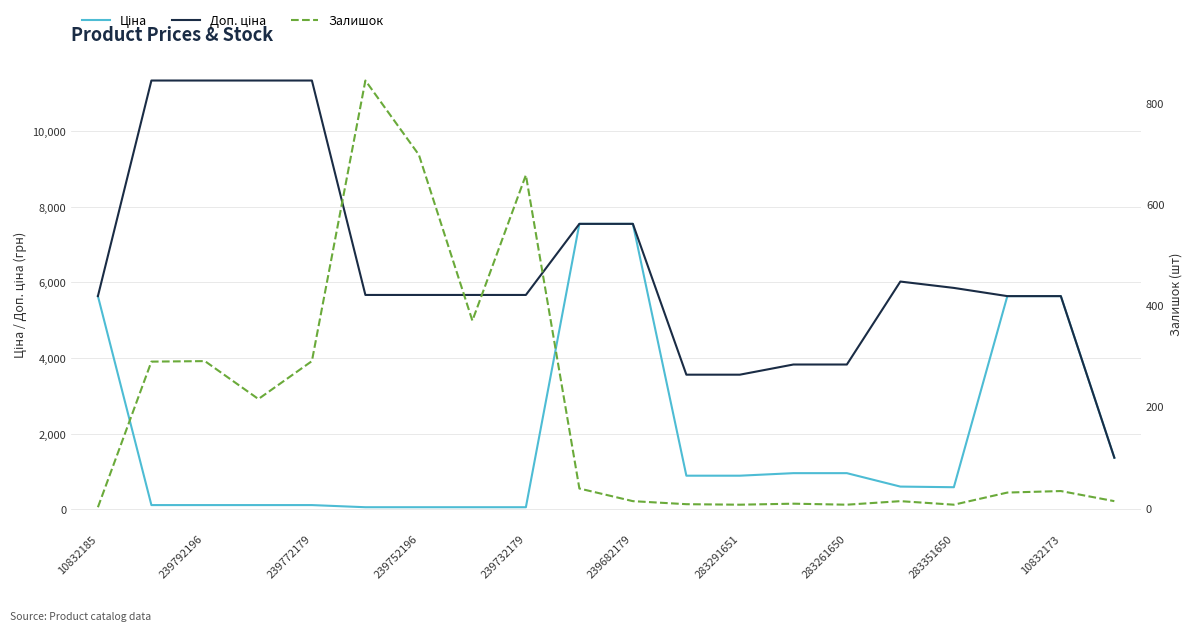

What are all the series names shown in the legend?

Ціна, Доп. ціна, Залишок